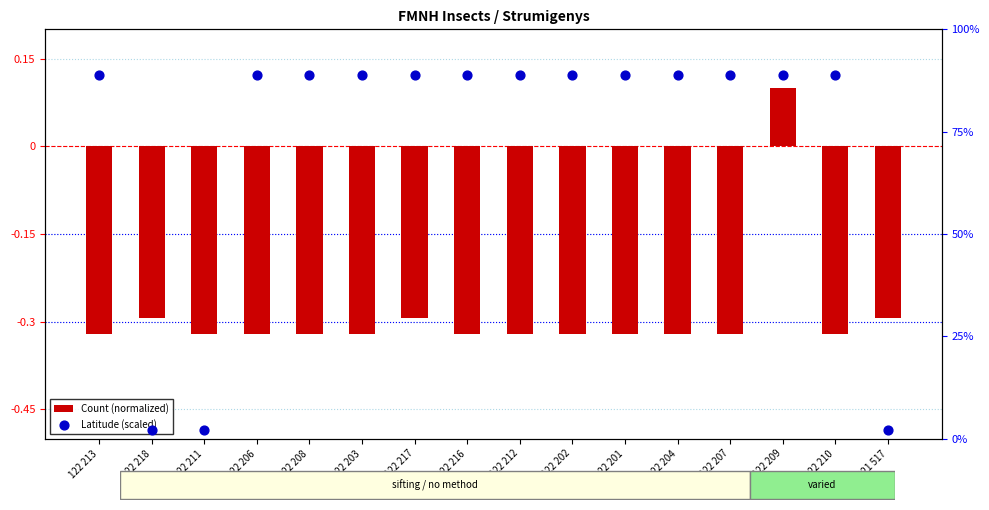

Which series has the largest total across all categories?

Latitude (scaled)